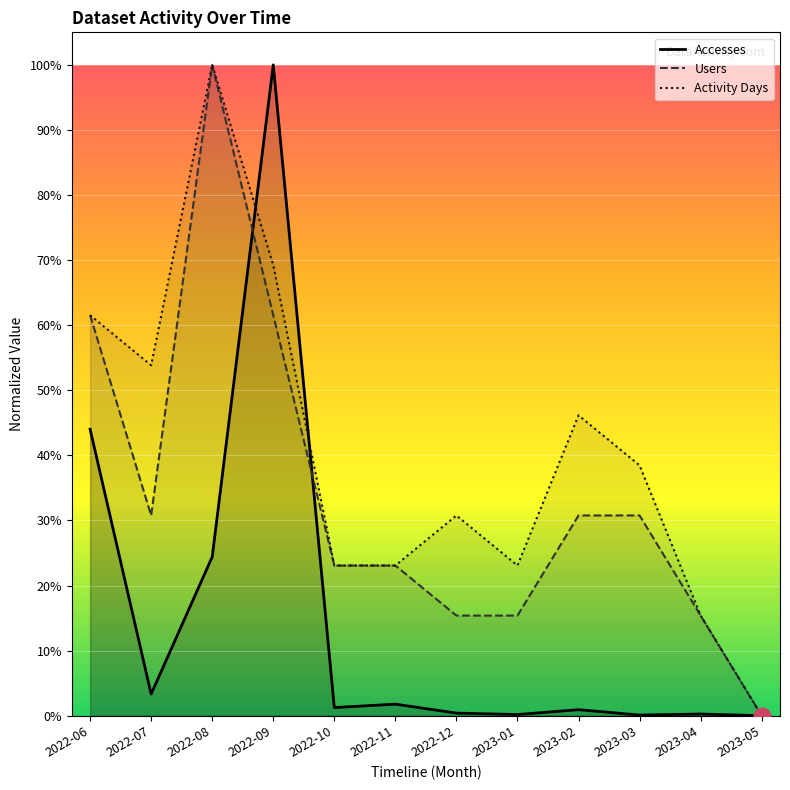

What is the difference between the maximum and minimum values in the Accesses series?

100.0